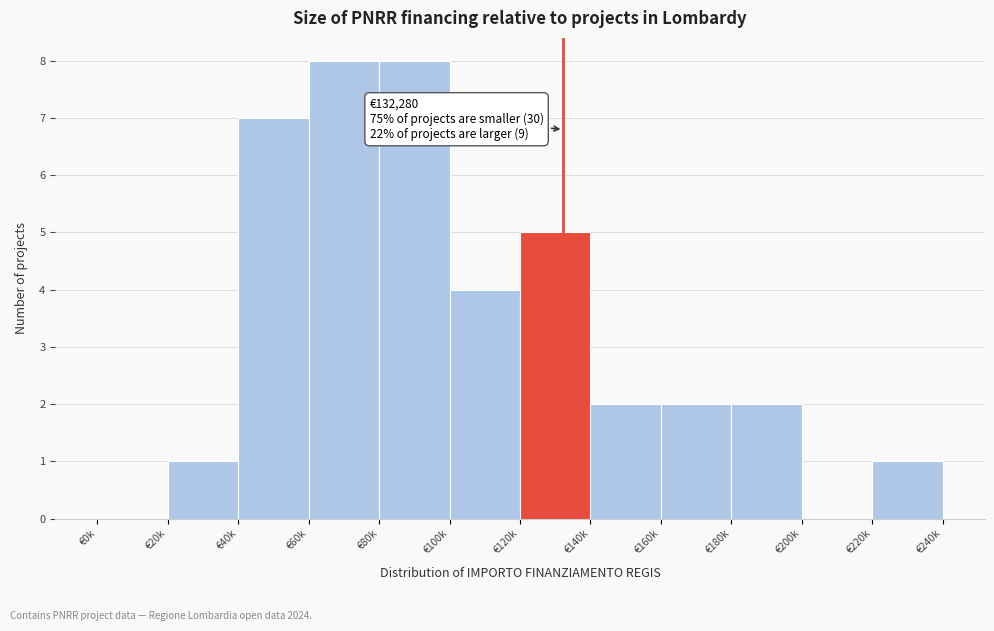

What is the maximum value shown in the chart?

8